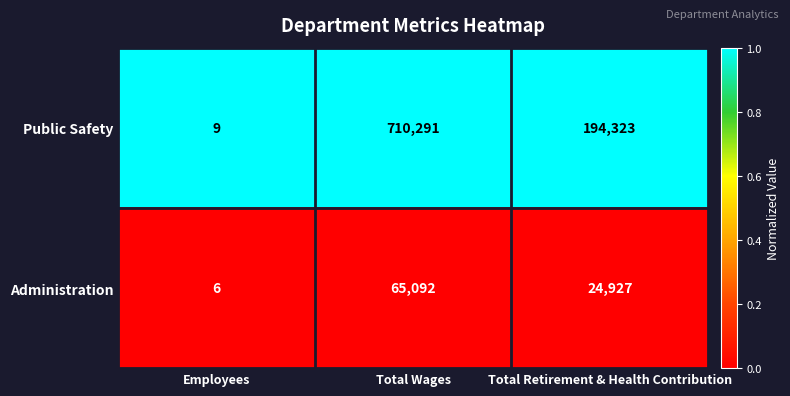

Is the value of Administration at Total Retirement & Health Contribution greater than the value of Public Safety at Employees?

Yes